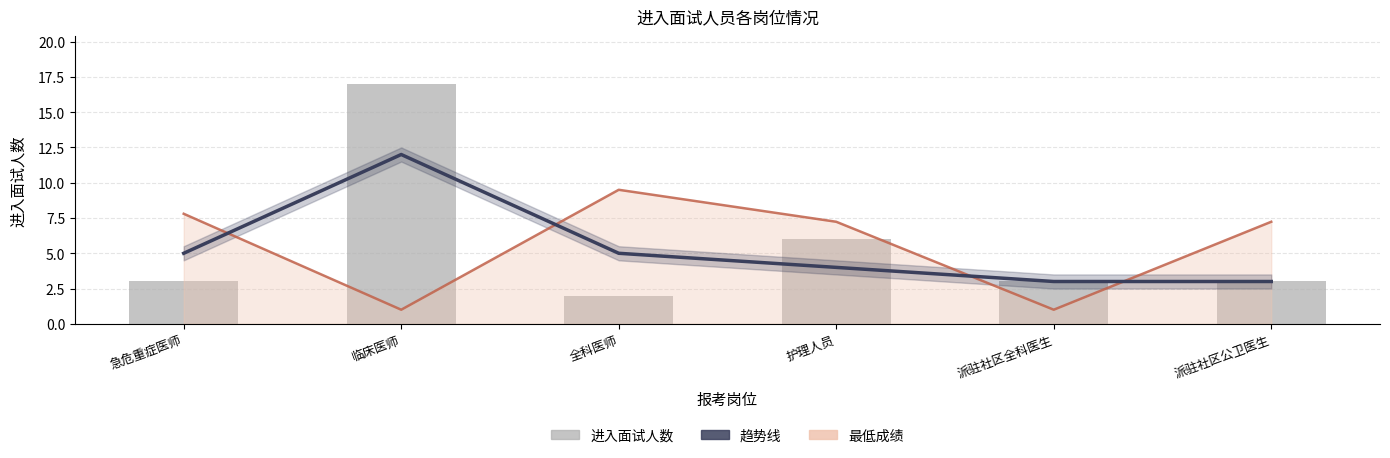

Where is 进入面试人数（趋势） nearest to the value 7?

急危重症医师